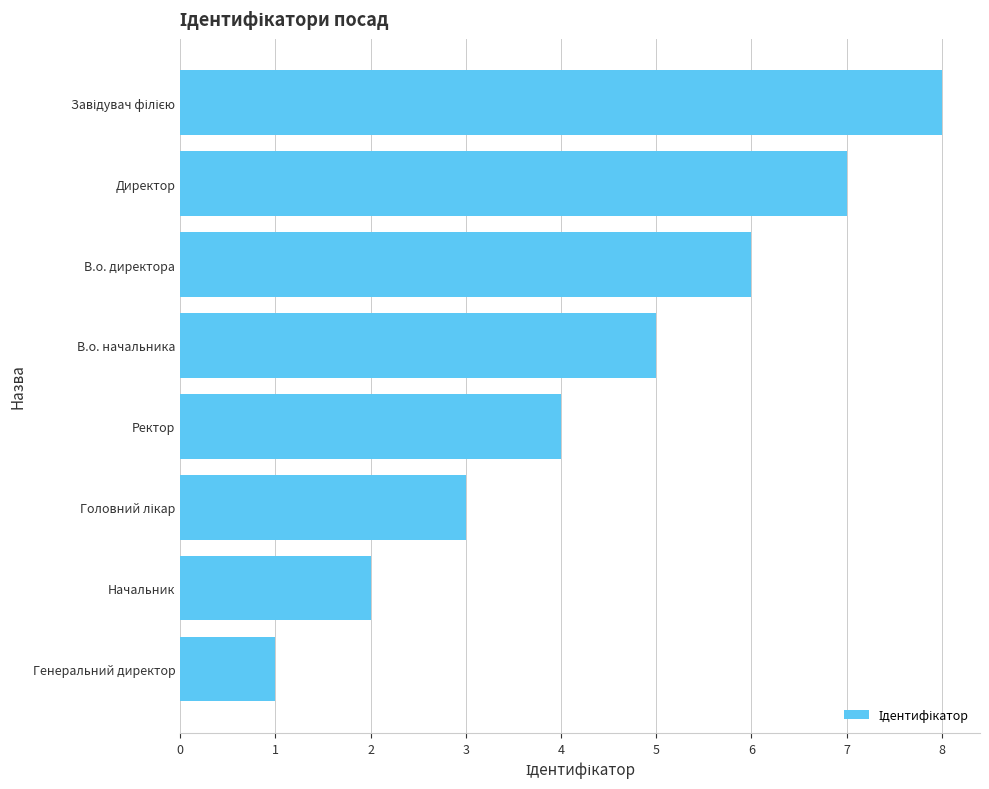

What is the sum of all values?

36